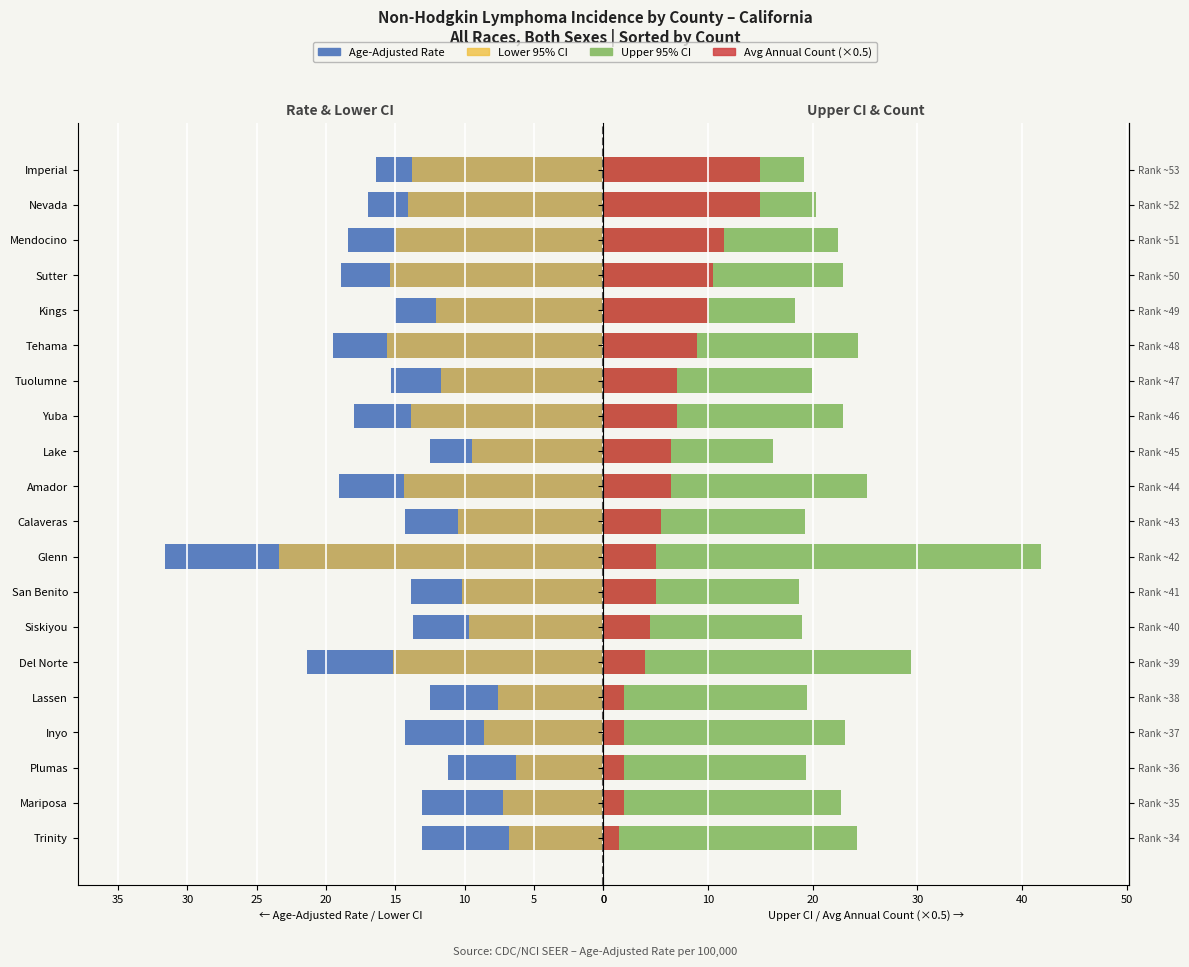

Reading left to right, extract all data points from this chart.

Age-Adjusted Rate: 13.1	13.1	11.2	14.3	12.5	21.4	13.7	13.9	31.6	14.3	19.1	12.5	18.0	15.3	19.5	15.0	18.9	18.4	17.0	16.4
Lower 95% CI: 6.8	7.2	6.3	8.6	7.6	15.2	9.7	10.2	23.4	10.5	14.4	9.5	13.9	11.7	15.6	12.1	15.4	15.0	14.1	13.8
Upper 95% CI: 24.2	22.7	19.4	23.1	19.5	29.4	19.0	18.7	41.8	19.3	25.2	16.2	22.9	19.9	24.3	18.3	22.9	22.4	20.3	19.2
Avg Annual Count (scaled): 1.5	2.0	2.0	2.0	2.0	4.0	4.5	5.0	5.0	5.5	6.5	6.5	7.0	7.0	9.0	10.0	10.5	11.5	15.0	15.0